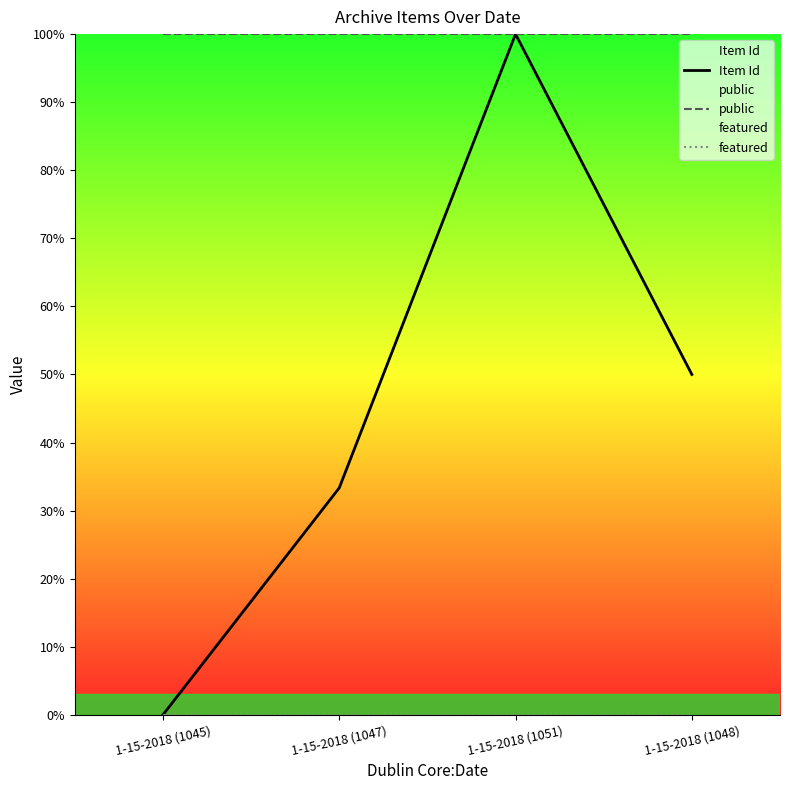

At which category does Item Id reach its first local peak?

1-15-2018 (1051)